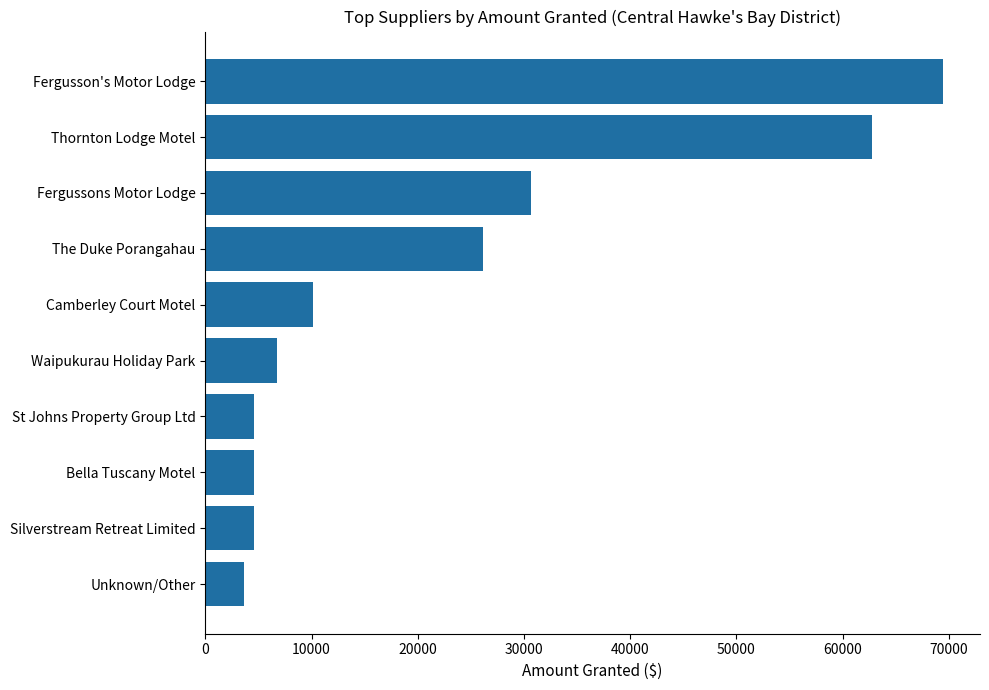

Approximately how many times larger is the value at Fergusson's Motor Lodge compared to St Johns Property Group Ltd?

15.1